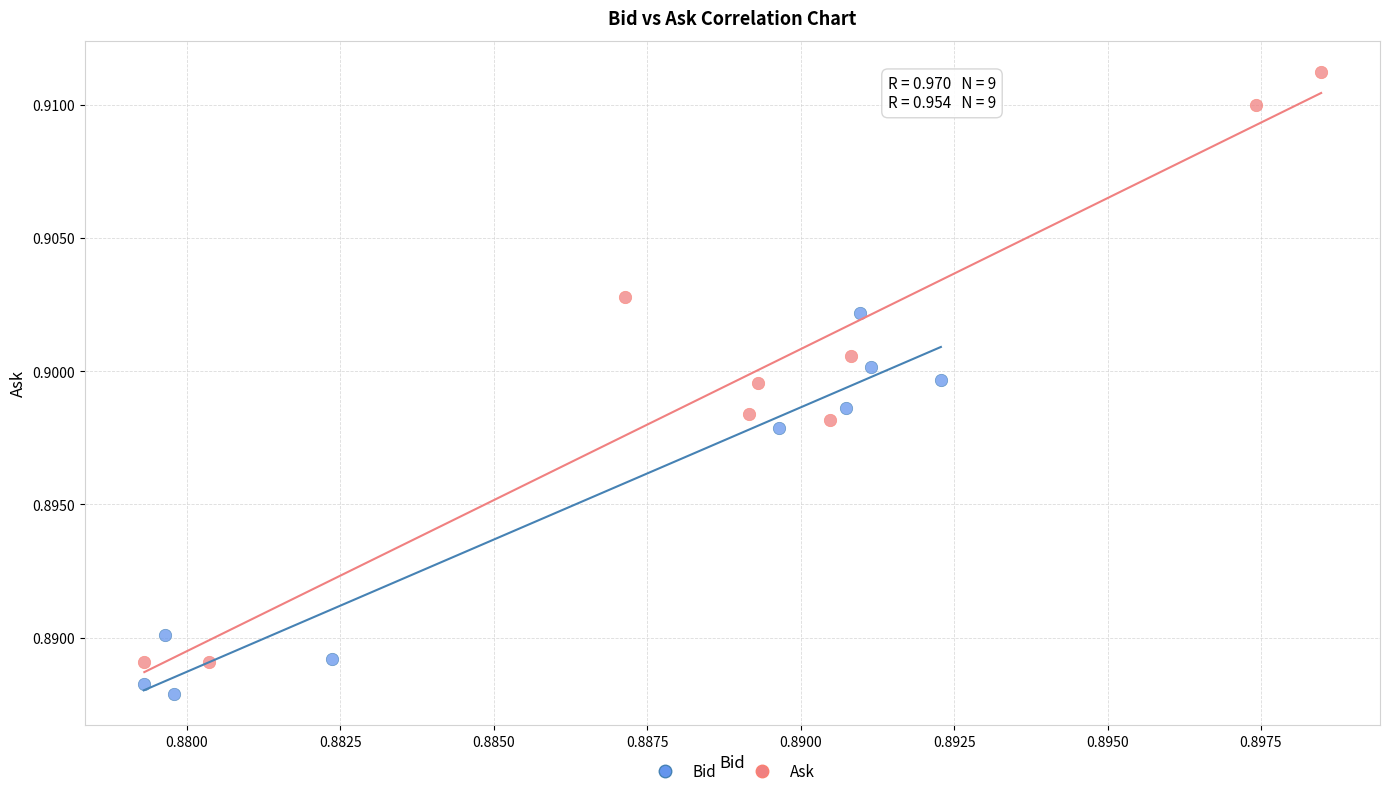

Which series has the widest spread of Y values?

Ask